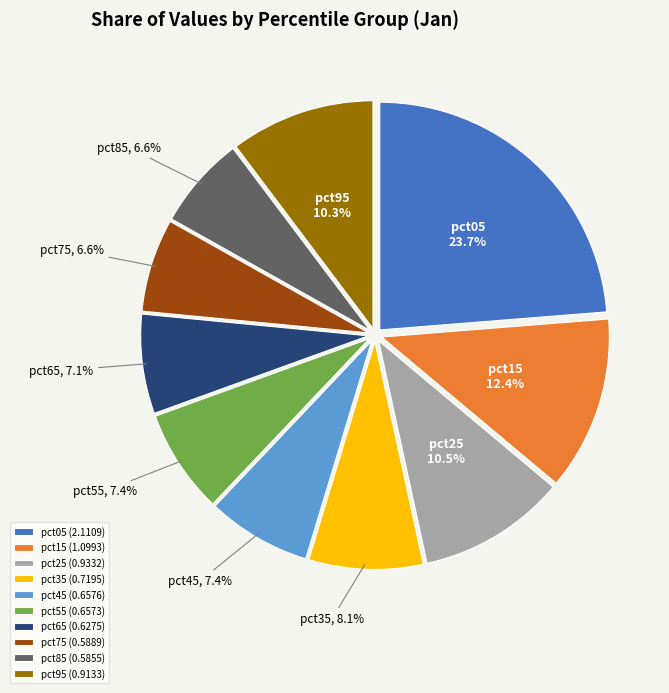

To the nearest percent, what is the average slice percentage?

10%